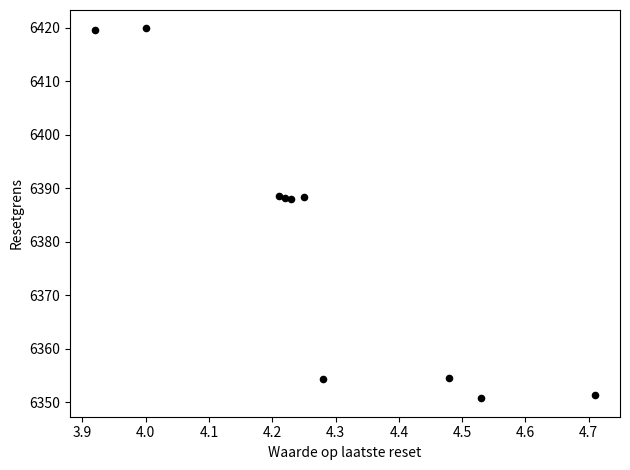

What is the average X value?

4.3